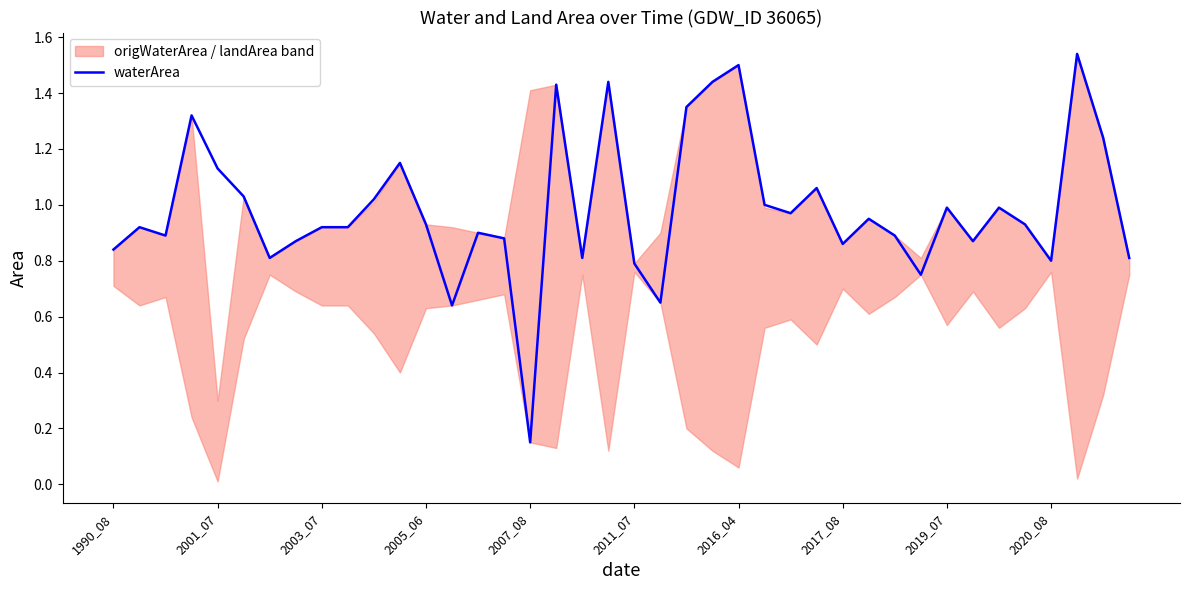

What is the difference between the maximum and second lowest values?

0.9